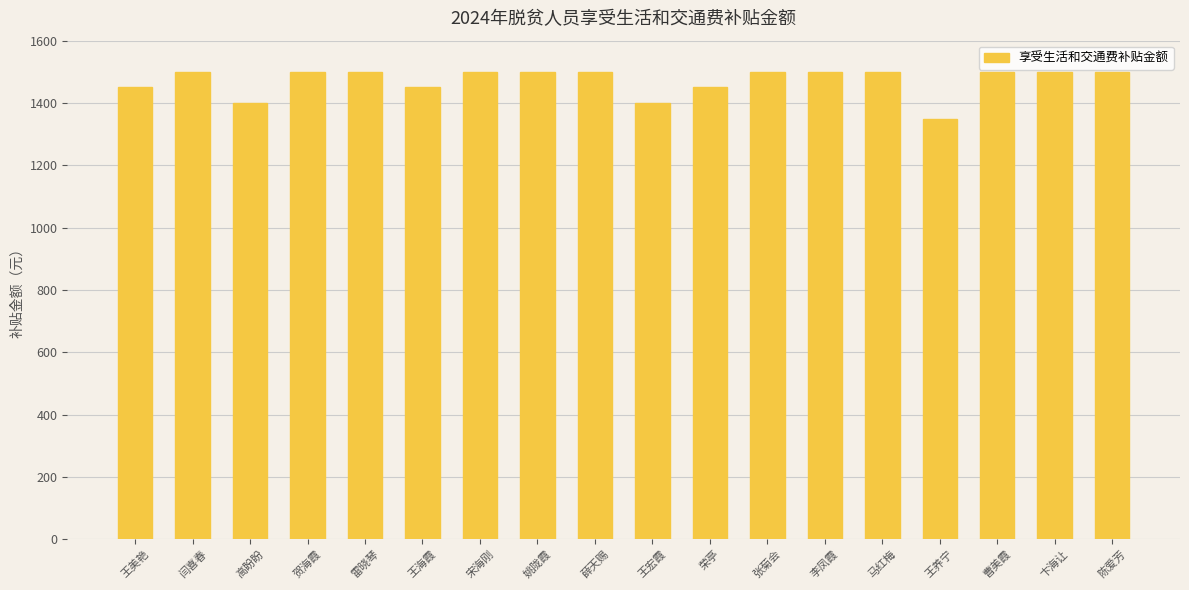

True or false: the data shows 1500 at 姚陇霞.

True